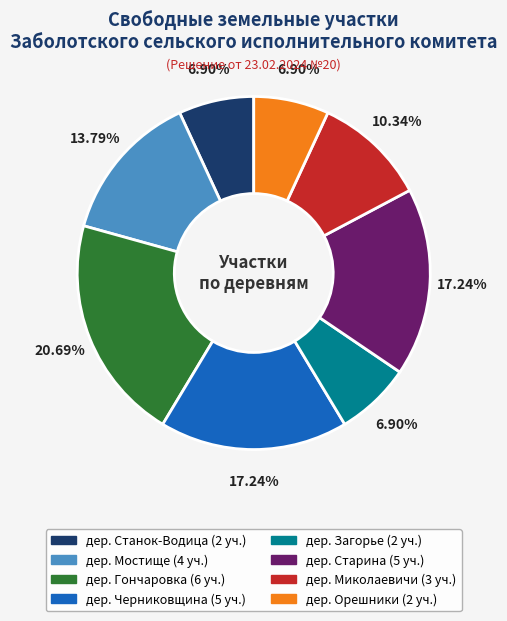

Do дер. Загорье and дер. Черниковщина together represent more than half of the pie?

No